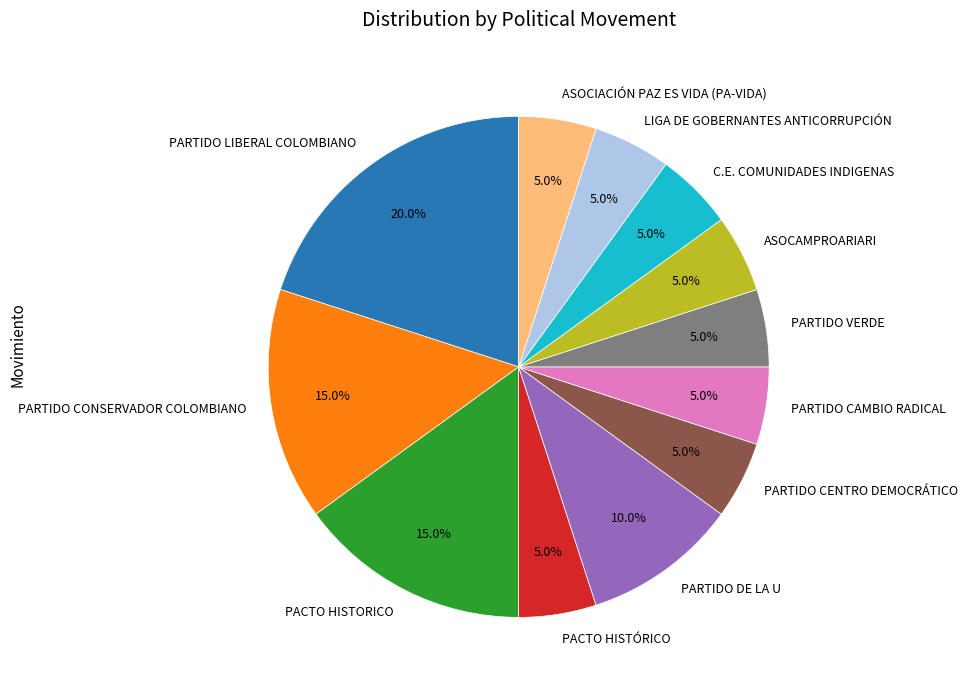

Which slice is the largest?

PARTIDO LIBERAL COLOMBIANO